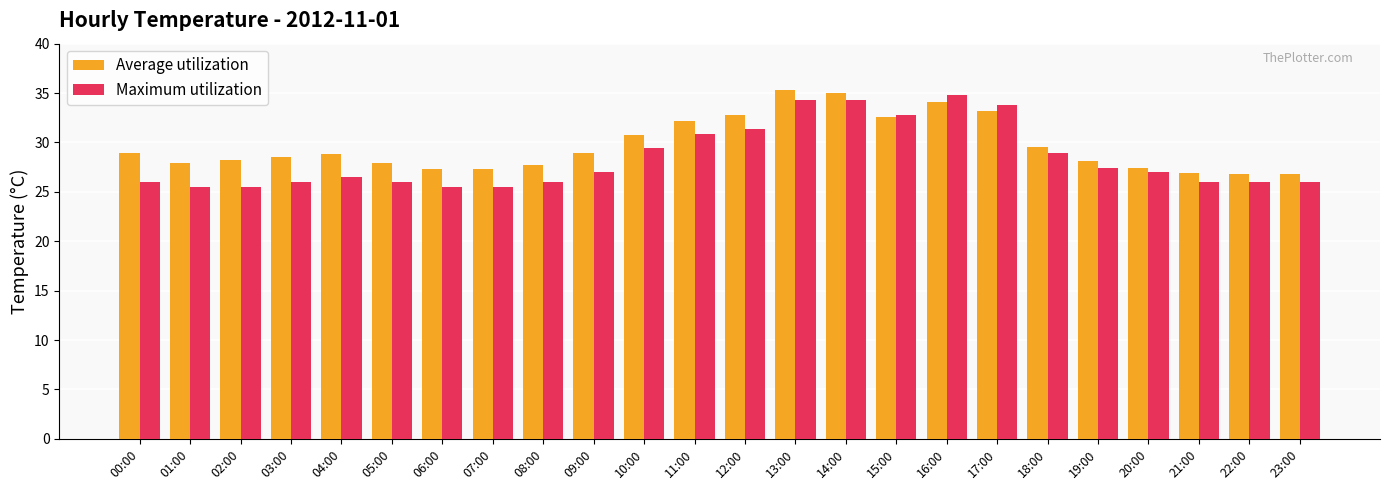

What is the total value across all series at 09:00?

55.9